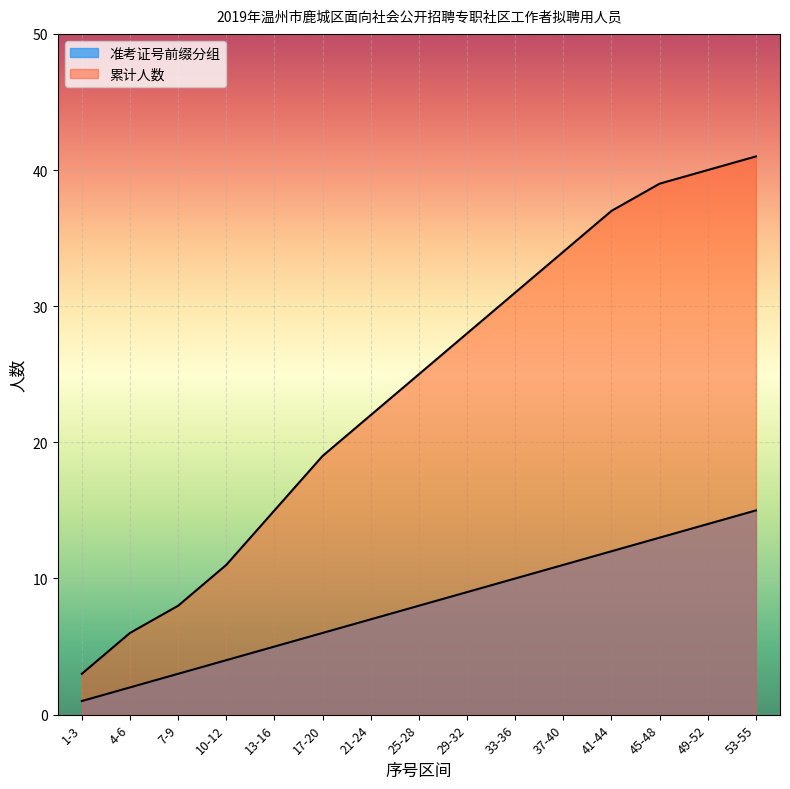

Reading left to right, what are all the values shown in this chart?

准考证号前缀分组: 1-3=1	4-6=2	7-9=3	10-12=4	13-16=5	17-20=6	21-24=7	25-28=8	29-32=9	33-36=10	37-40=11	41-44=12	45-48=13	49-52=14	53-55=15
累计人数: 1-3=3	4-6=6	7-9=8	10-12=11	13-16=15	17-20=19	21-24=22	25-28=25	29-32=28	33-36=31	37-40=34	41-44=37	45-48=39	49-52=40	53-55=41